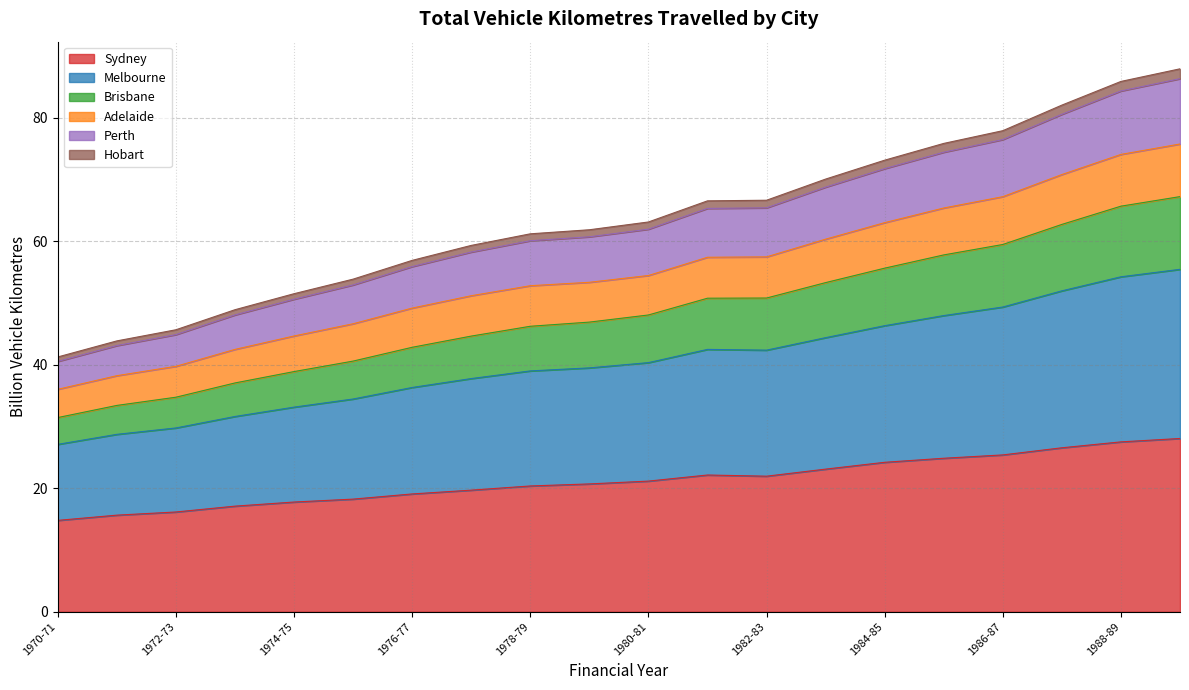

The value of Sydney at 1980-81 is 35.8. True or false?

False